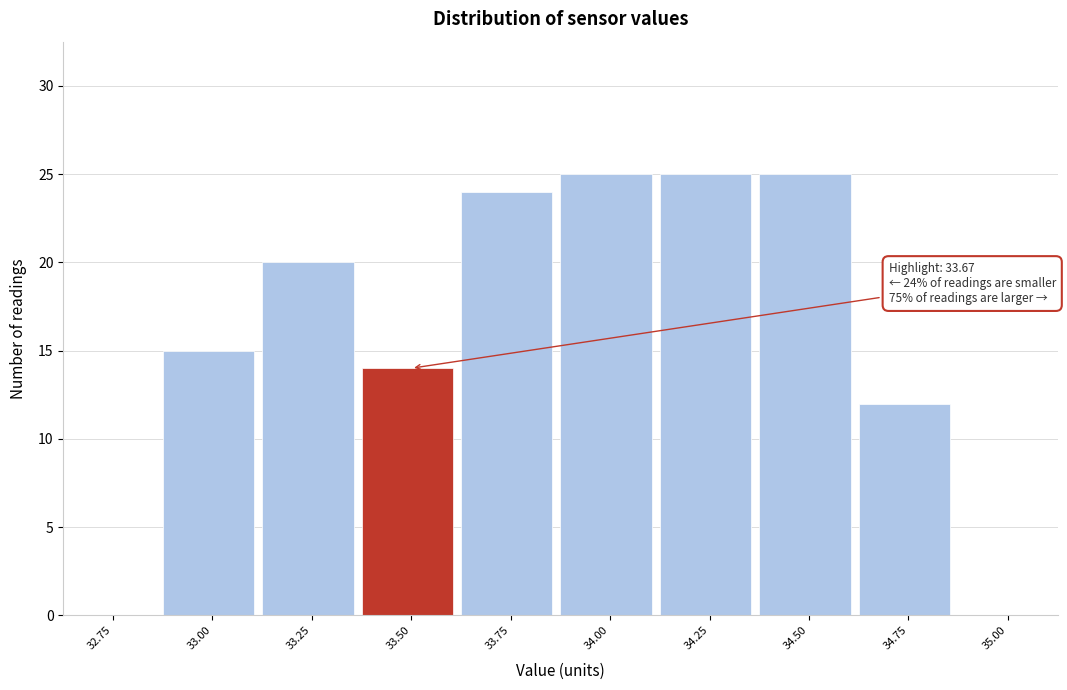

Reading left to right, list all the values displayed in this chart.

32.75=0	33.00=15	33.25=20	33.50=14	33.75=24	34.00=25	34.25=25	34.50=25	34.75=12	35.00=0